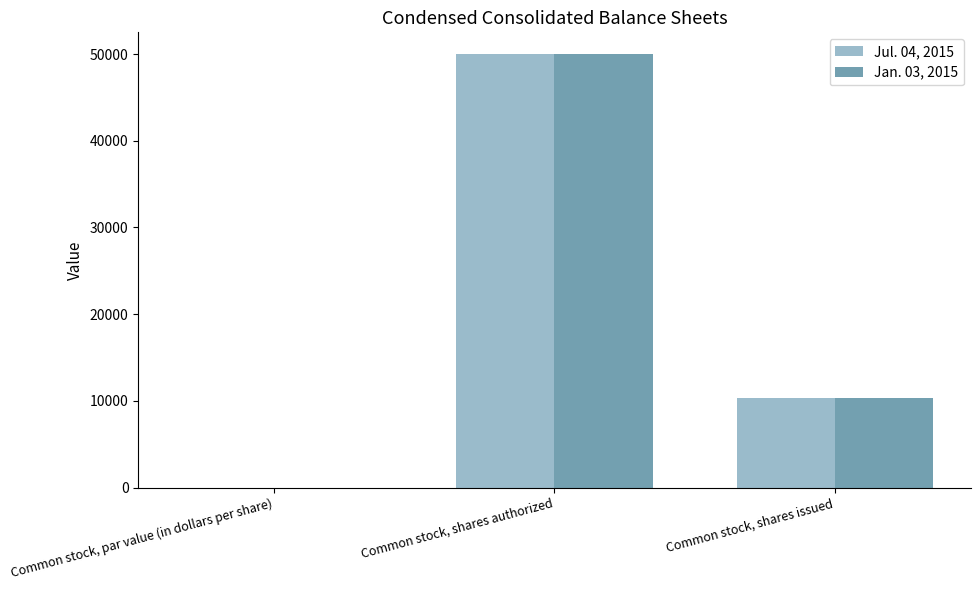

Which category has the highest value across all series?

Common stock, shares authorized